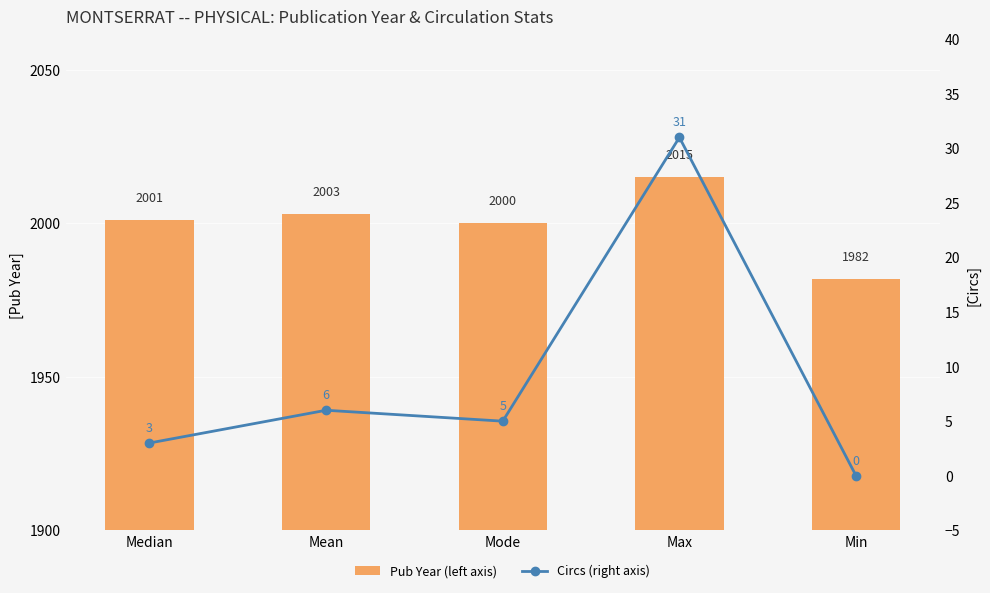

What is the label of the 2nd bar from the left?

Mean